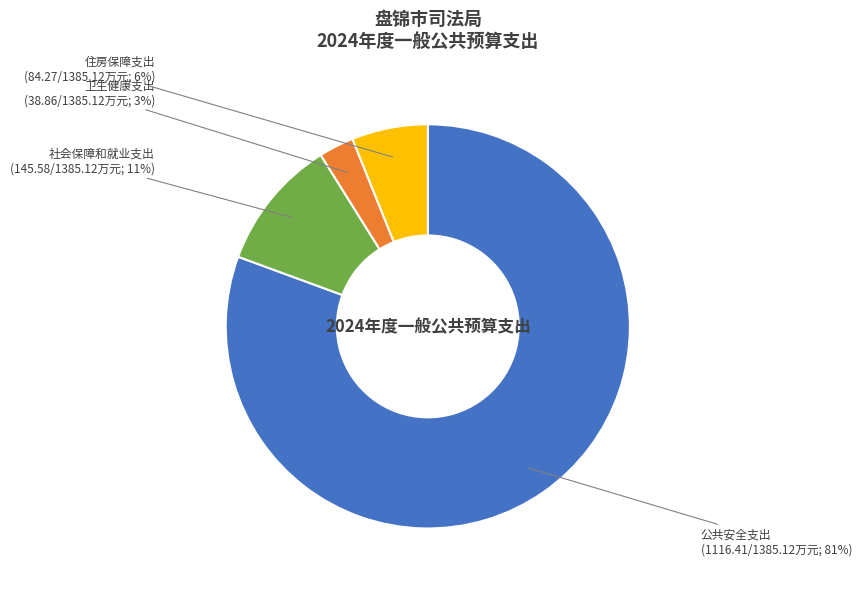

To the nearest percent, what is the combined percentage of 卫生健康支出 and 住房保障支出?

9%